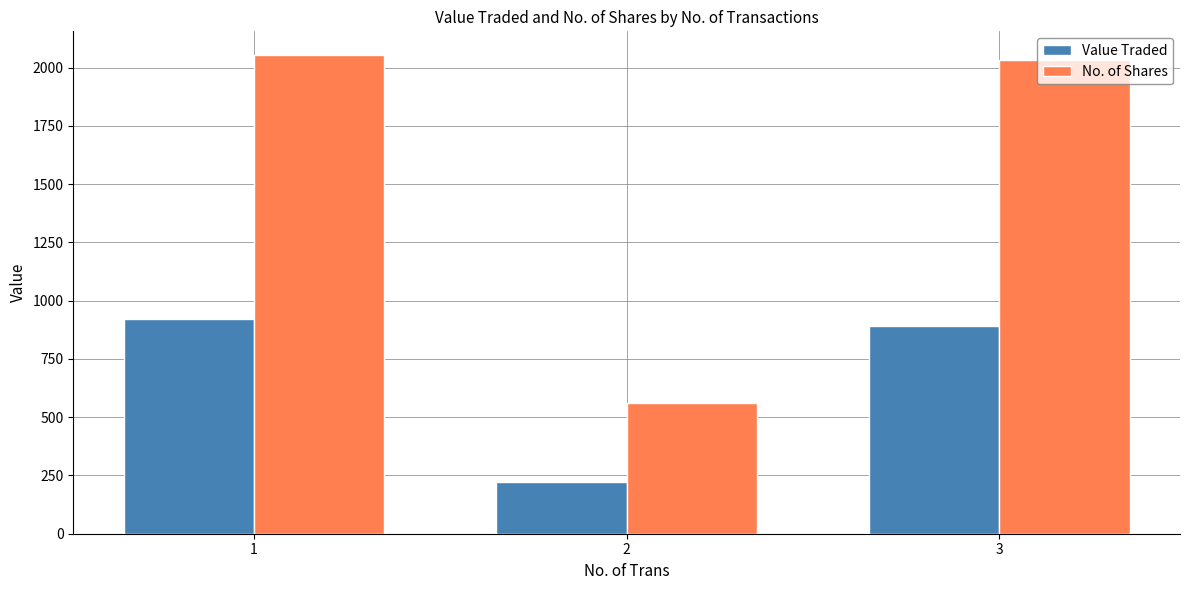

At which label does Value Traded reach its peak?

1